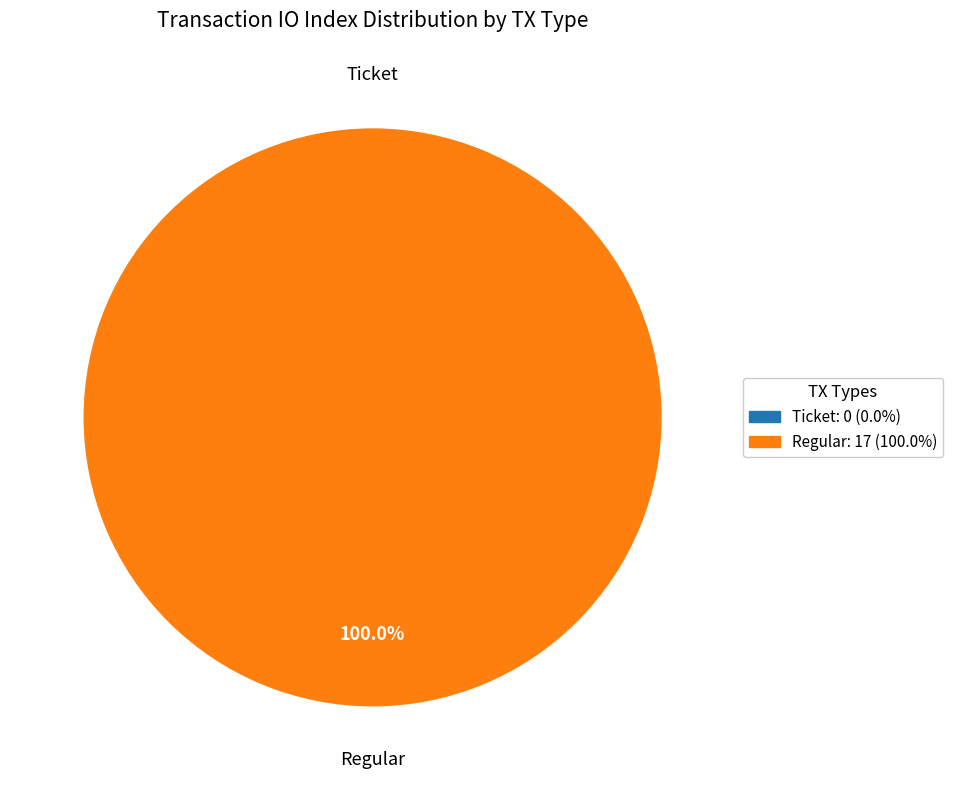

To the nearest percent, what portion does Regular represent?

100%